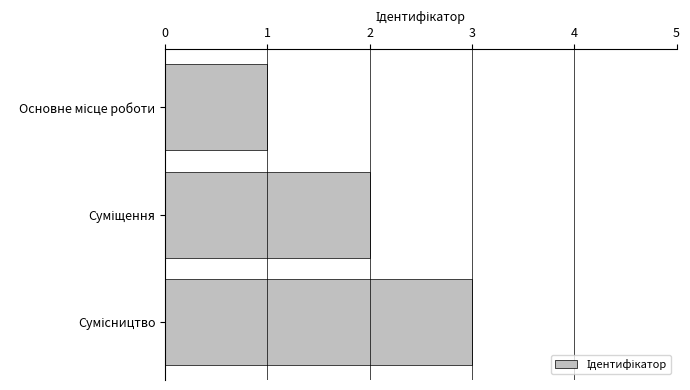

How many data points are less than 2?

1